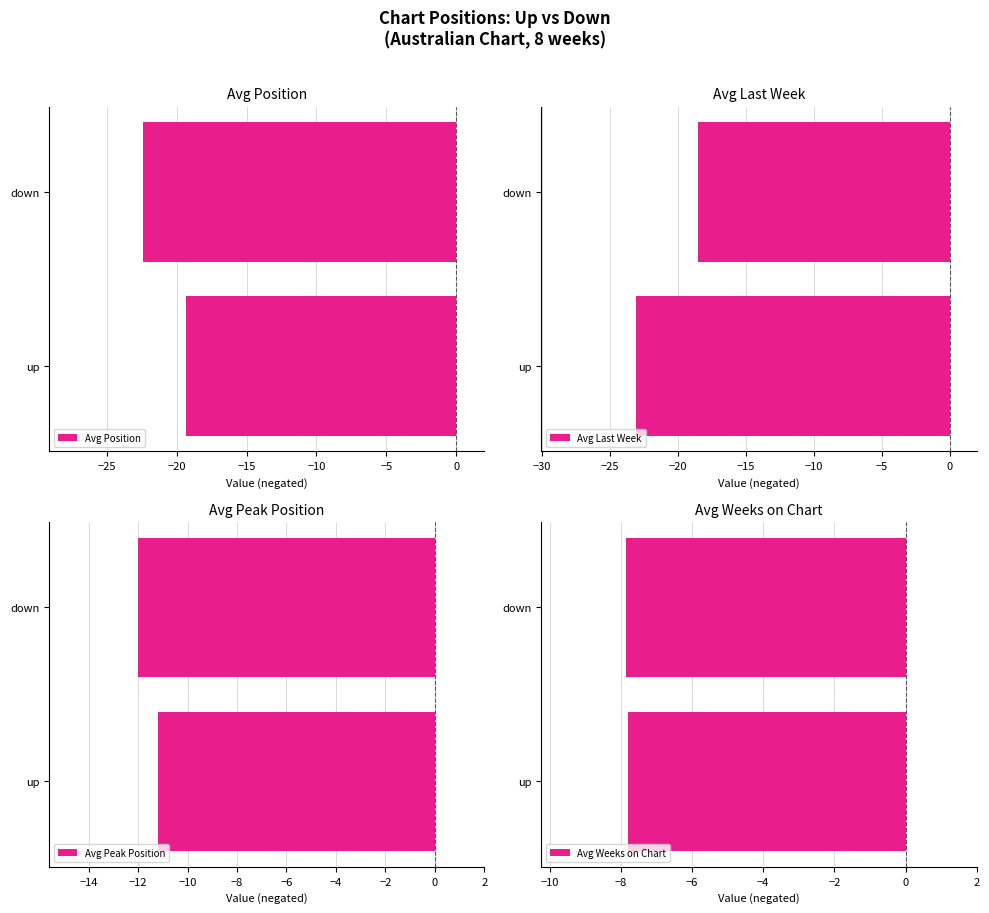

List the labels in order of Avg Position value, smallest first.

down, up